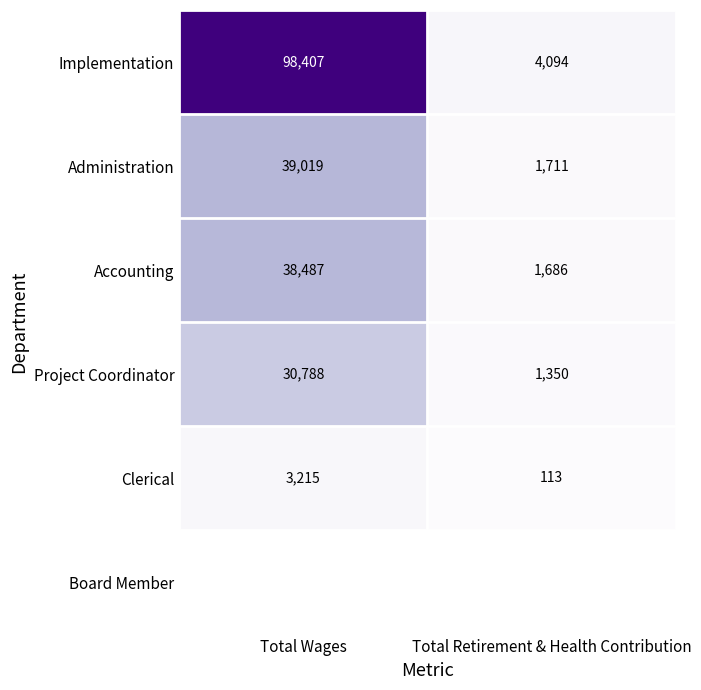

True or false: Implementation has a value of 1127 at Total Retirement & Health Contribution.

False